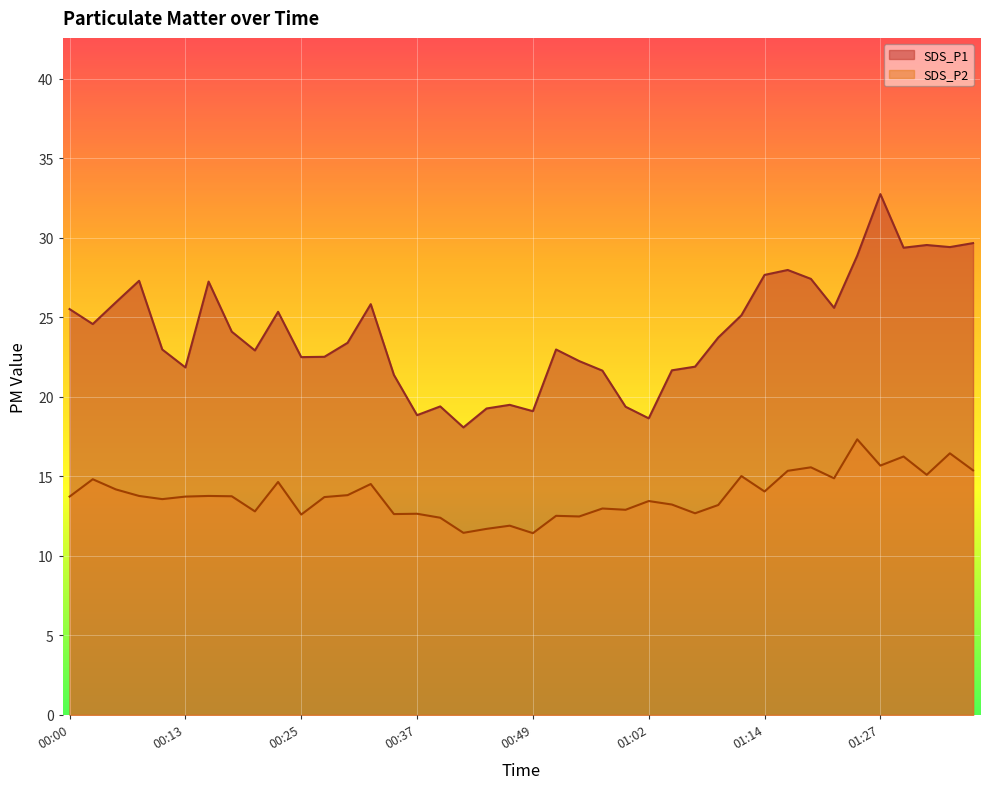

True or false: SDS_P2 and SDS_P1 intersect in this chart.

False